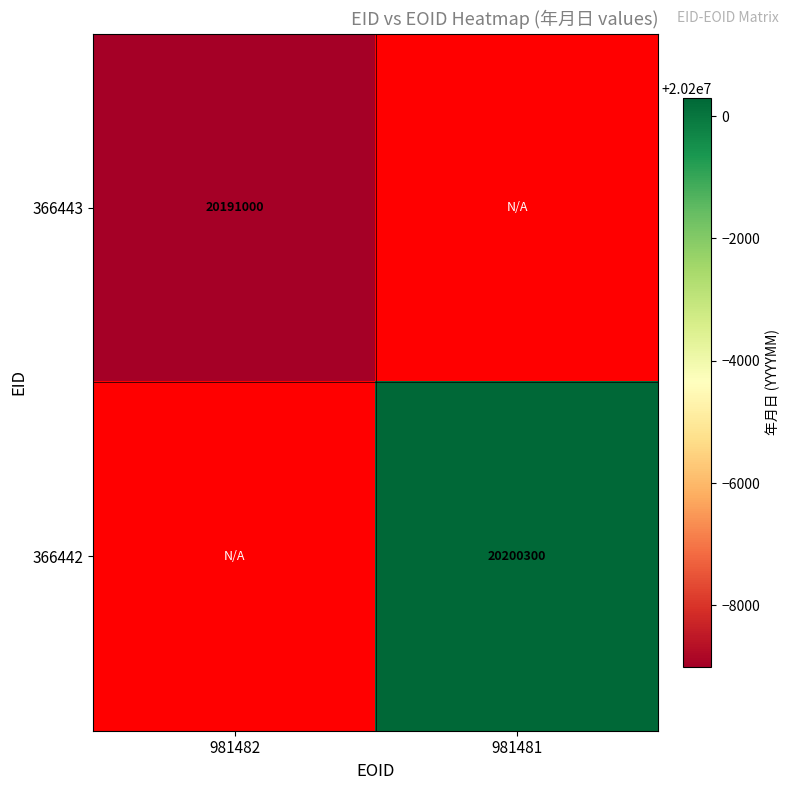

True or false: 366442 has a value of 27480414 at 981481.

False